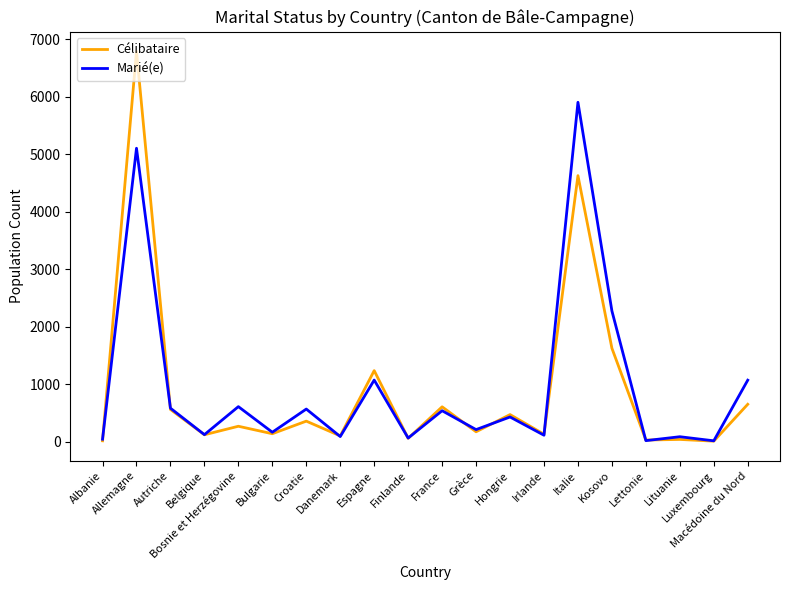

What is the total value across all series at Albanie?

58